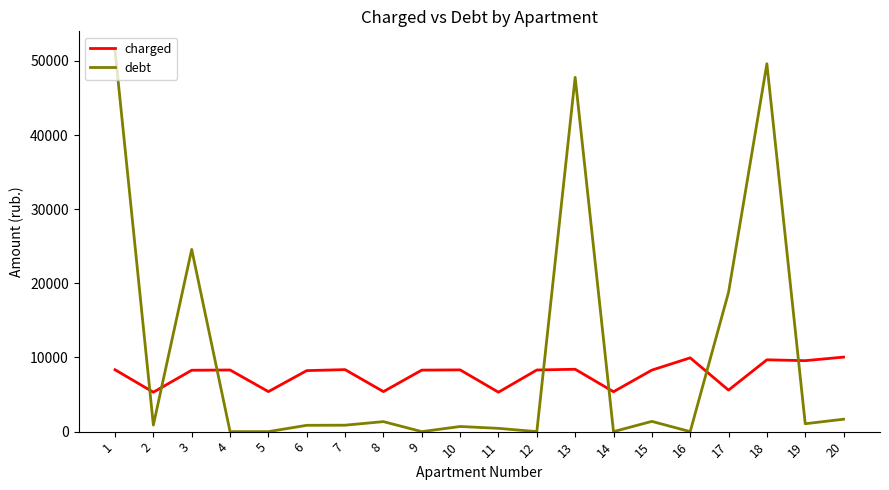

At 8, list the series in order from smallest to largest.

debt, charged